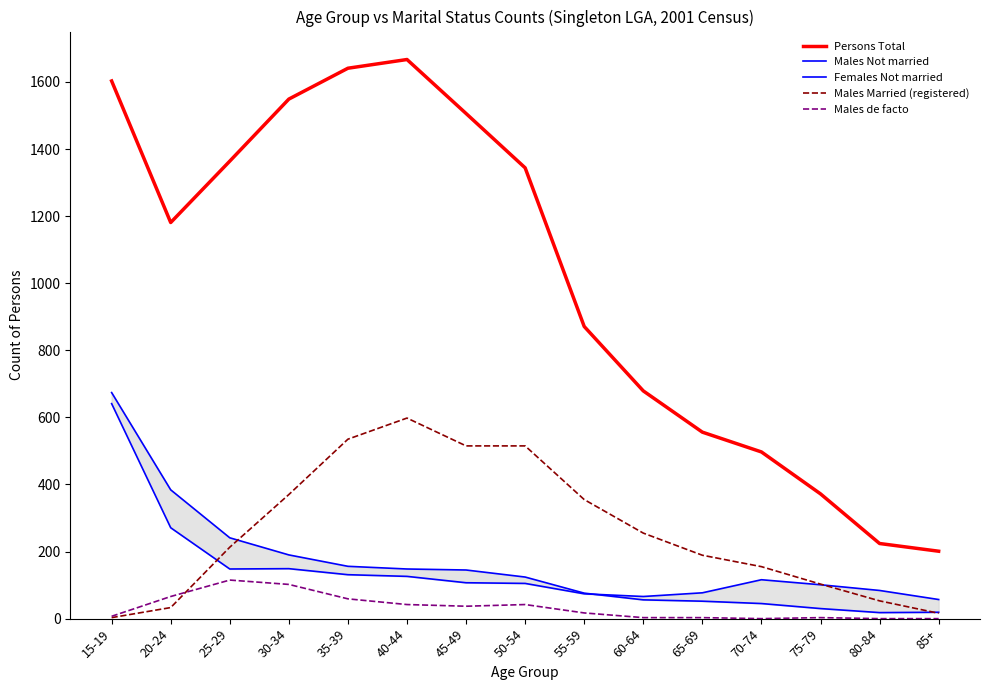

What position from the right is 45-49?

9